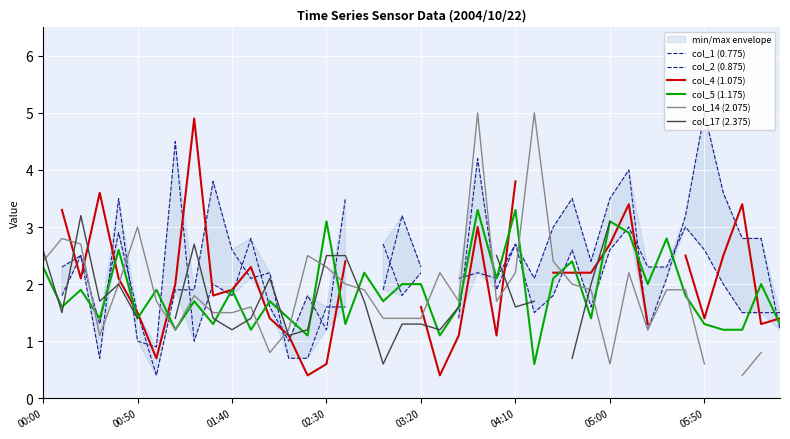

What is the maximum value for col_5 (1.175)?

3.3